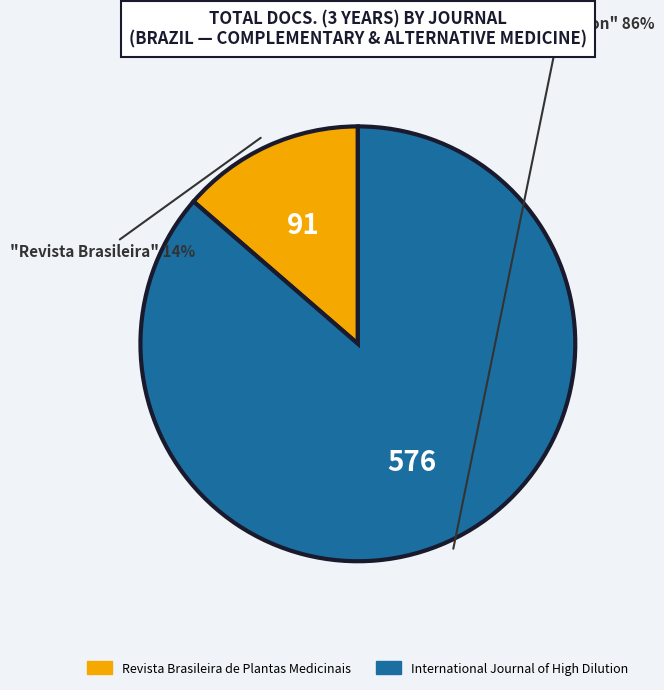

Which has a higher value, Revista Brasileira de Plantas Medicinais or International Journal of High Dilution?

International Journal of High Dilution